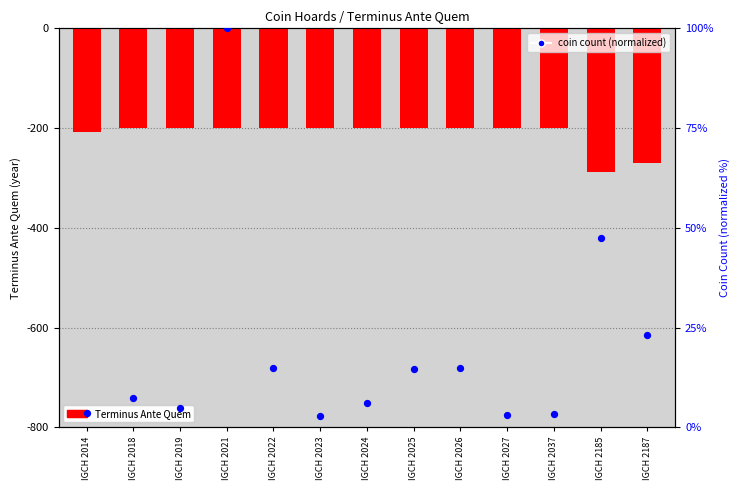

Which series contains the lowest Y value?

Terminus Ante Quem